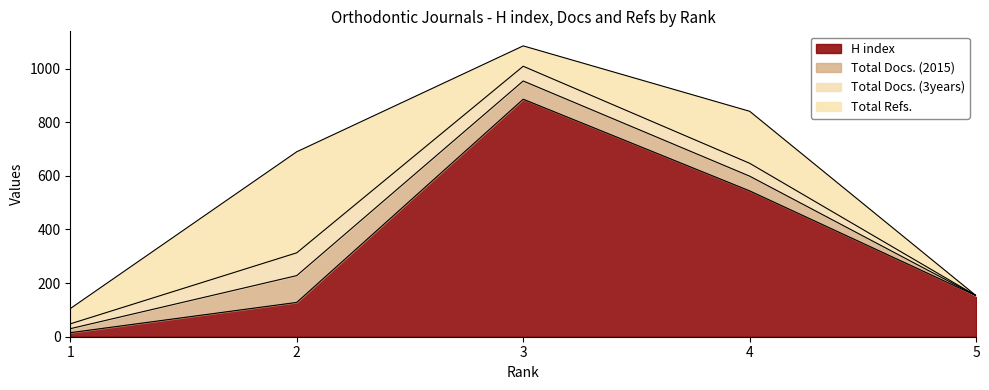

Which series has the widest spread of values?

H index